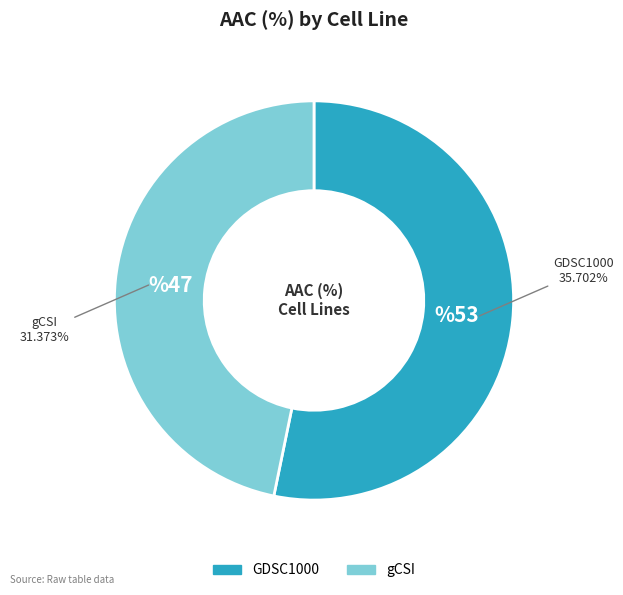

The gCSI slice represents 47% of the pie. True or false?

True